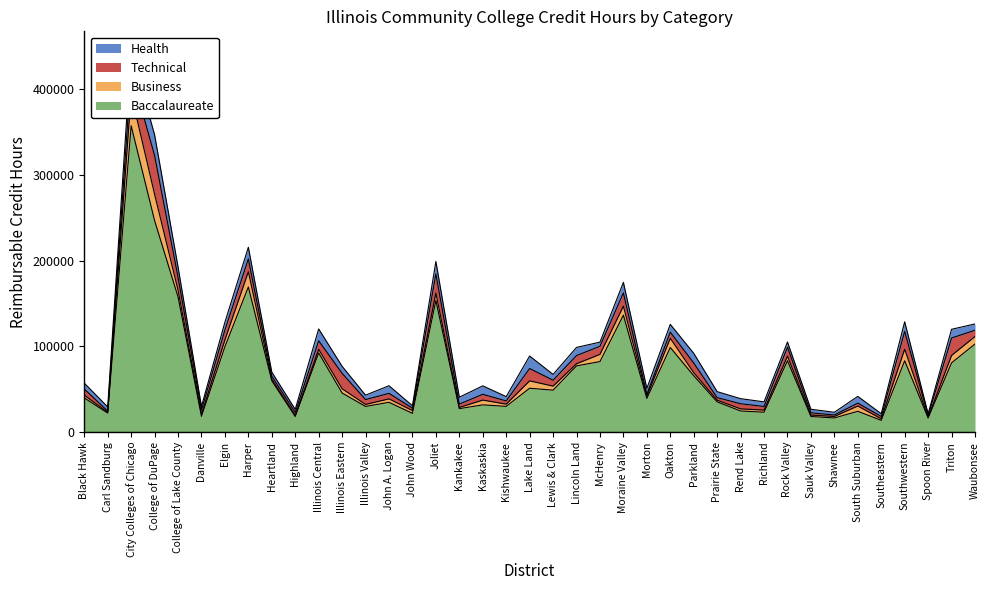

Where do Health and Business first cross each other?

Carl Sandburg and City Colleges of Chicago